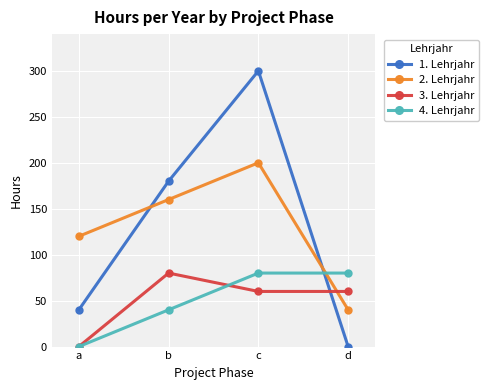

What is the difference between the 2. Lehrjahr values at c and b?

40